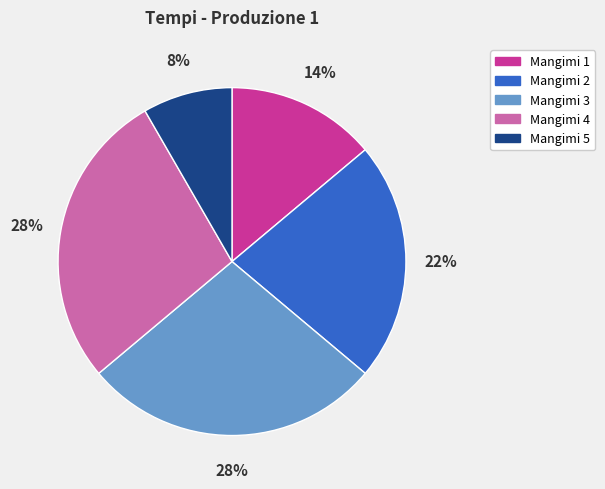

To the nearest percent, what is the average slice percentage?

20%